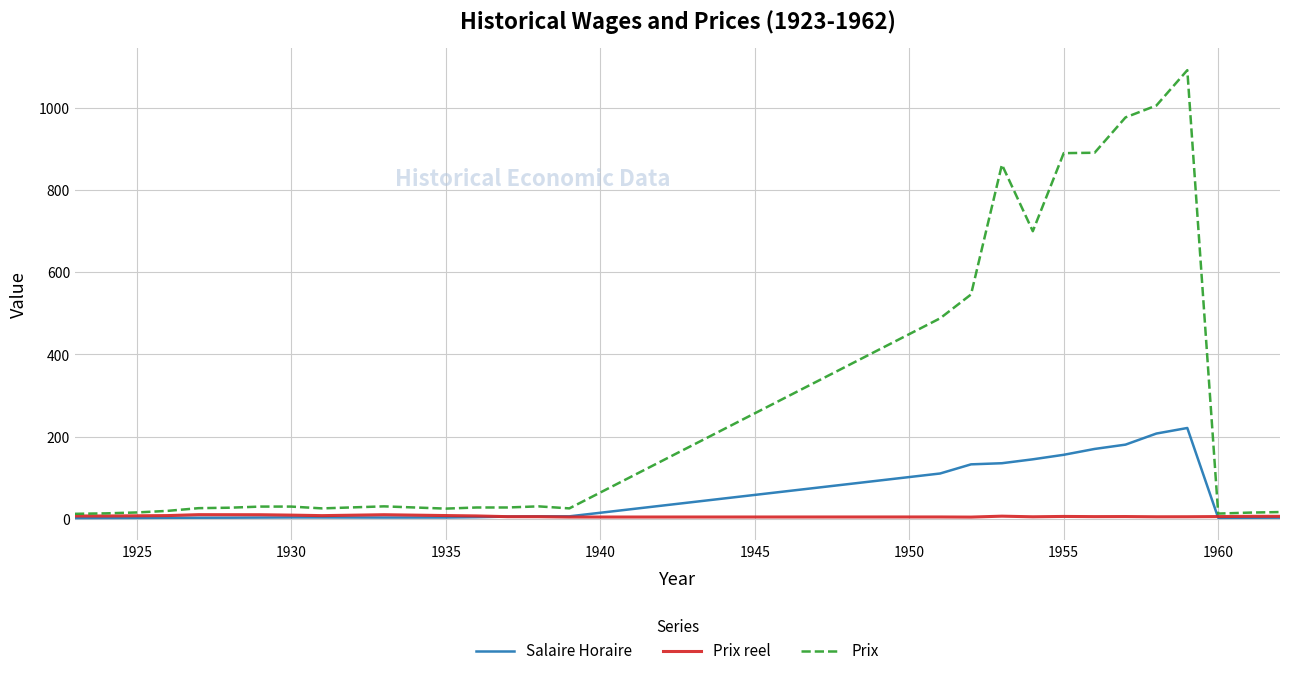

True or false: Prix and Salaire Horaire intersect in this chart.

False